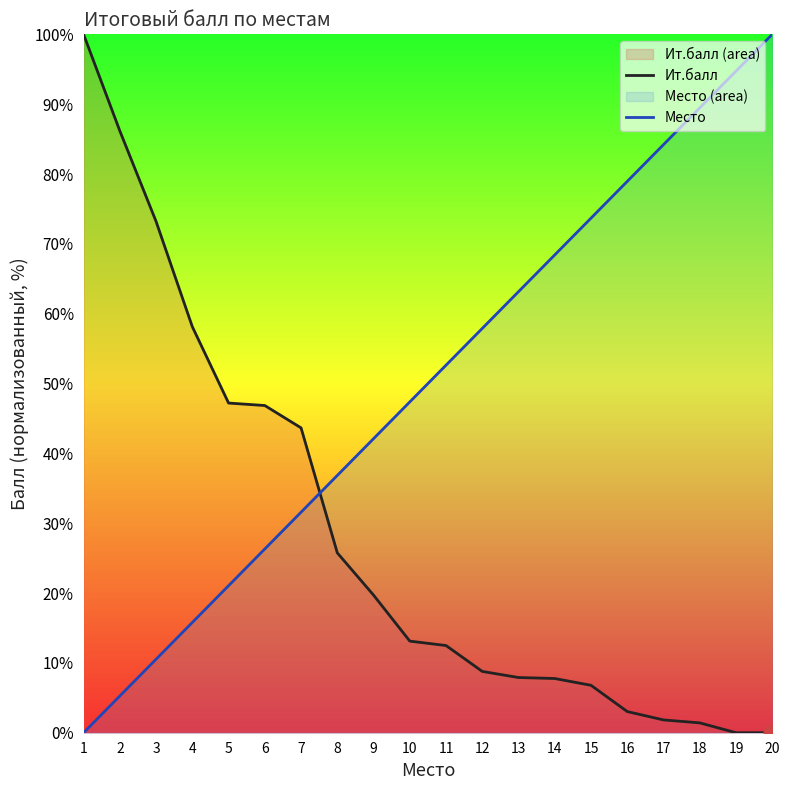

List the labels in order of Место value, smallest first.

1, 2, 3, 4, 5, 6, 7, 8, 9, 10, 11, 12, 13, 14, 15, 16, 17, 18, 19, 20